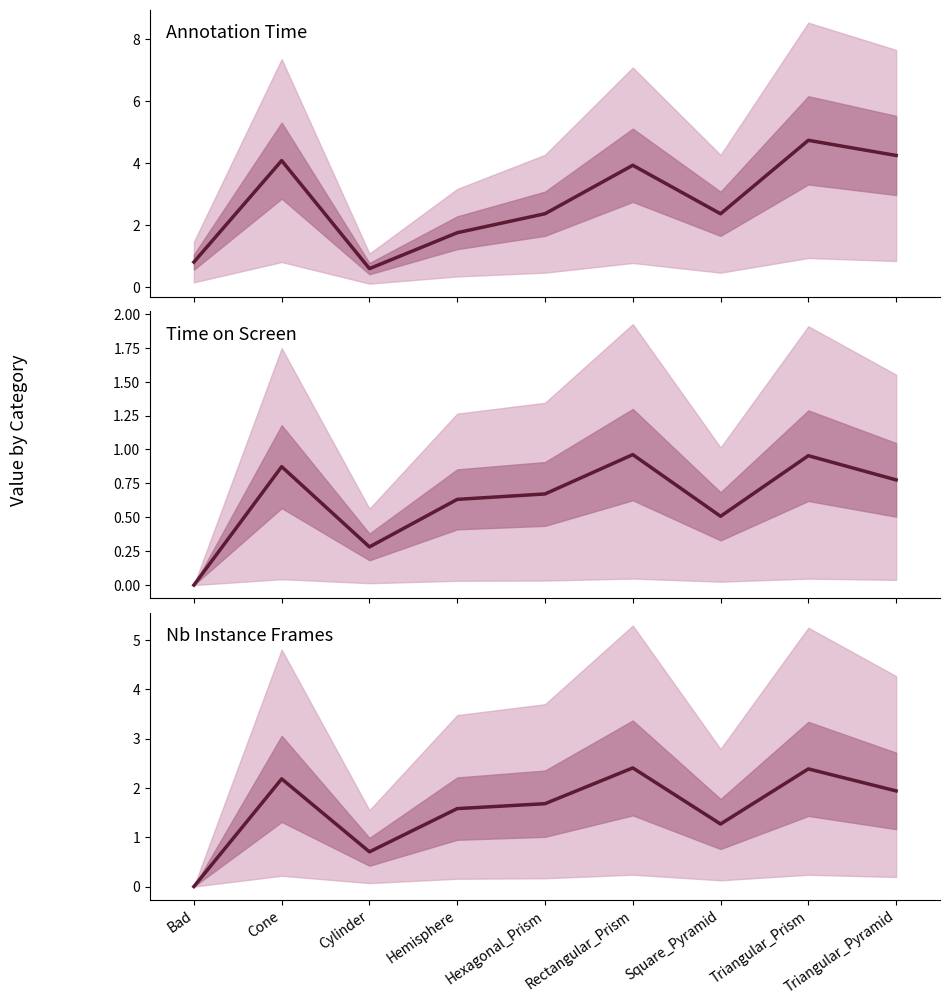

Which category has the highest value in the Annotation Time (ms) series?

Triangular_Prism